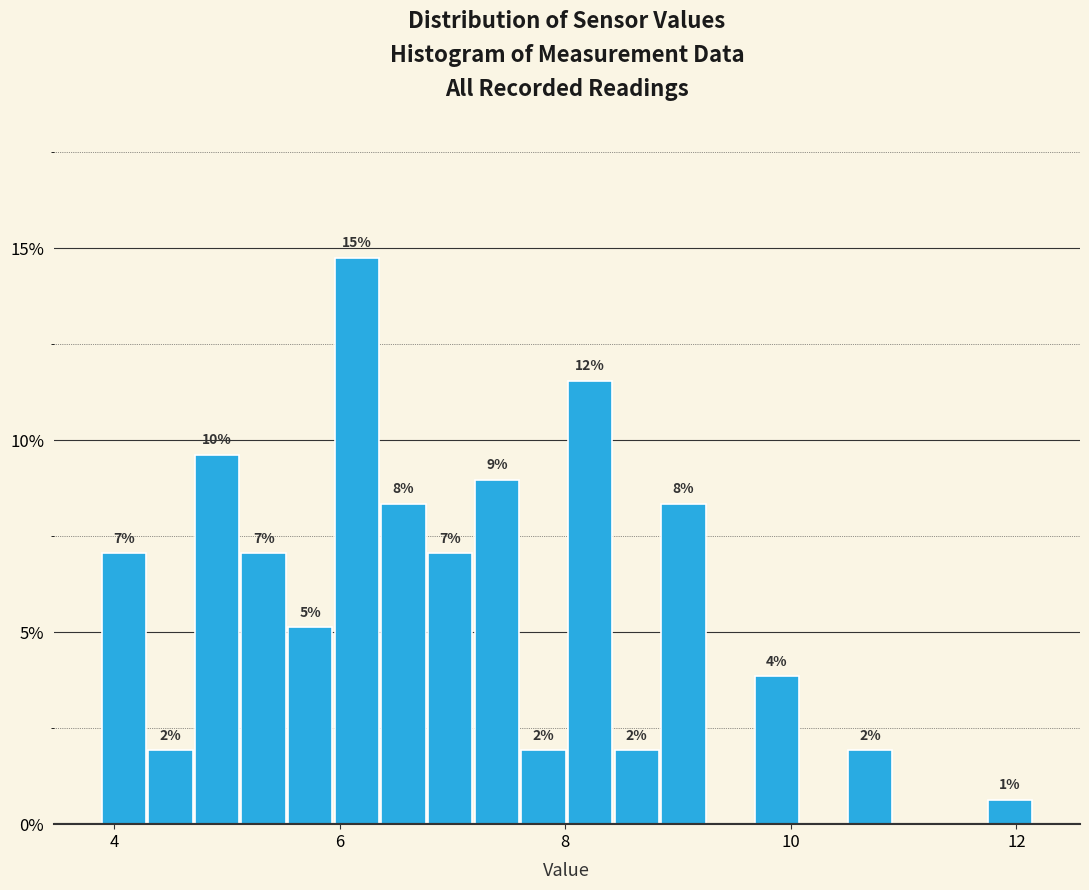

Around what value on the x-axis is the tallest bar? Give the approximate position of its centre, as read against the axis.

6.2